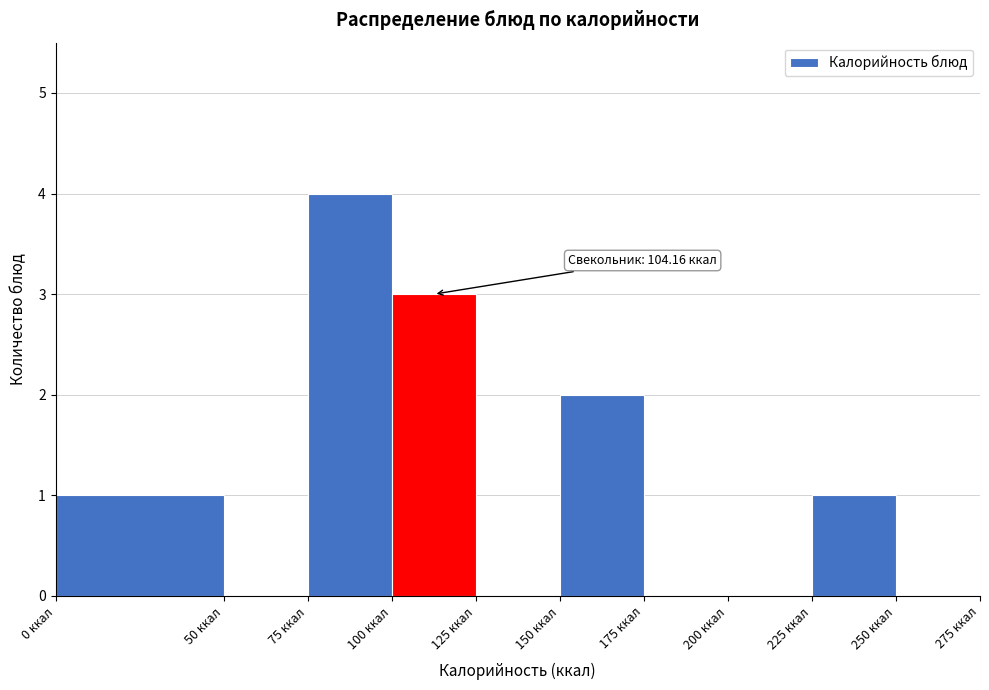

Which range on the x-axis has the tallest bar?

75 to 100